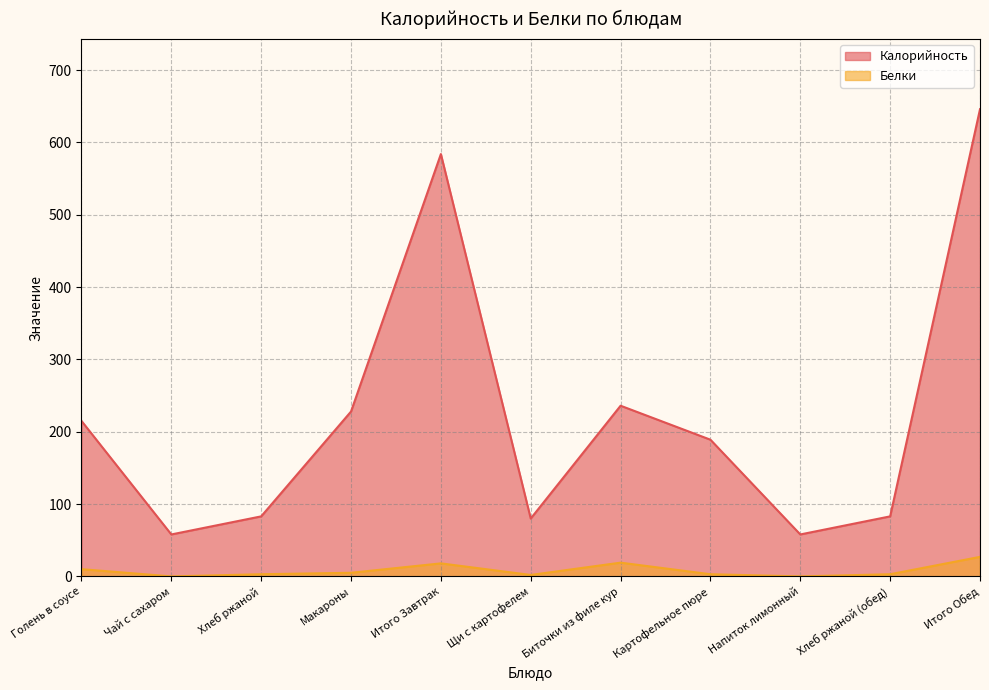

Which series has the largest total across all categories?

Калорийность